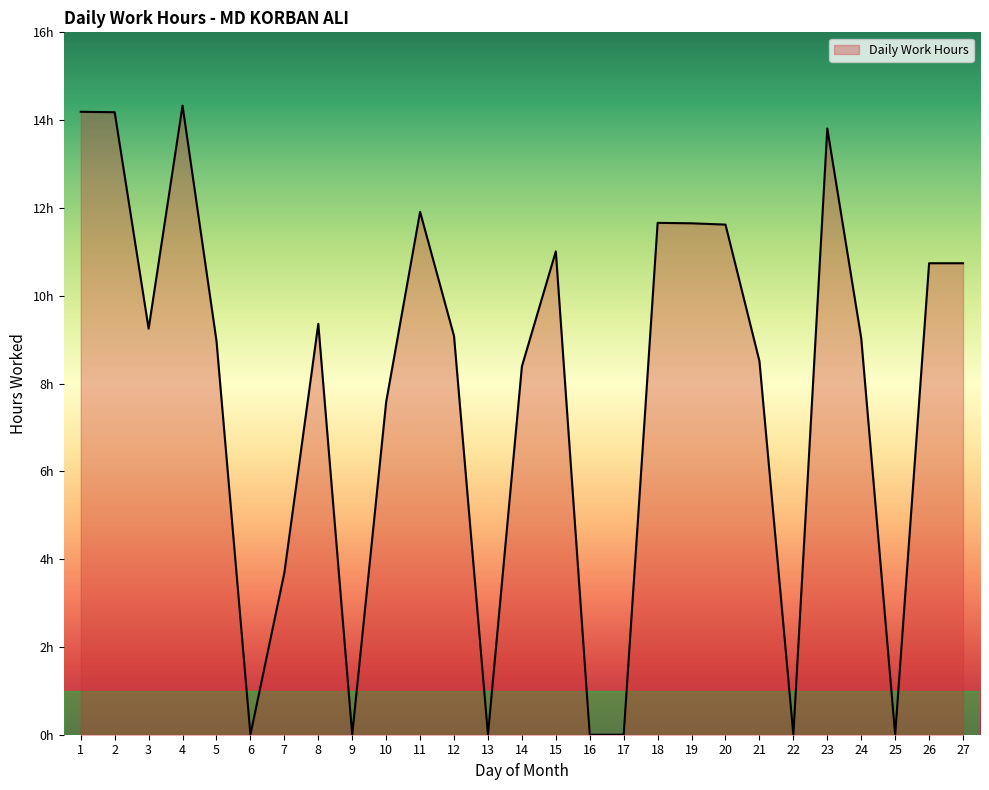

Reading right to left, list all the values displayed in this chart.

27=10.7	26=10.7	25=0.0	24=9.0	23=13.8	22=0.0	21=8.5	20=11.6	19=11.7	18=11.7	17=0.0	16=0.0	15=11.0	14=8.4	13=0.0	12=9.1	11=11.9	10=7.6	9=0.0	8=9.4	7=3.7	6=0.0	5=9.0	4=14.3	3=9.2	2=14.2	1=14.2